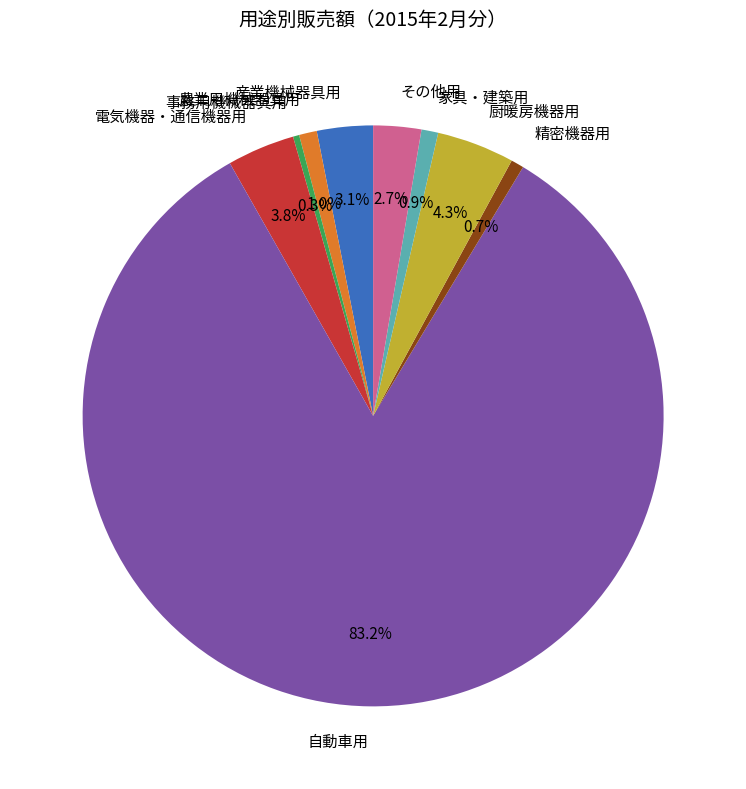

To the nearest percent, what is the average slice percentage?

11%